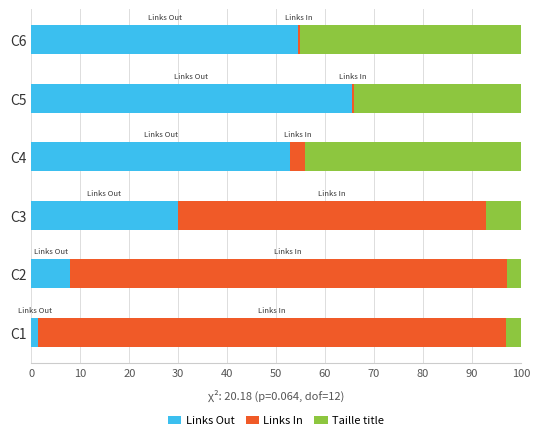

How many distinct data groups are displayed?

3